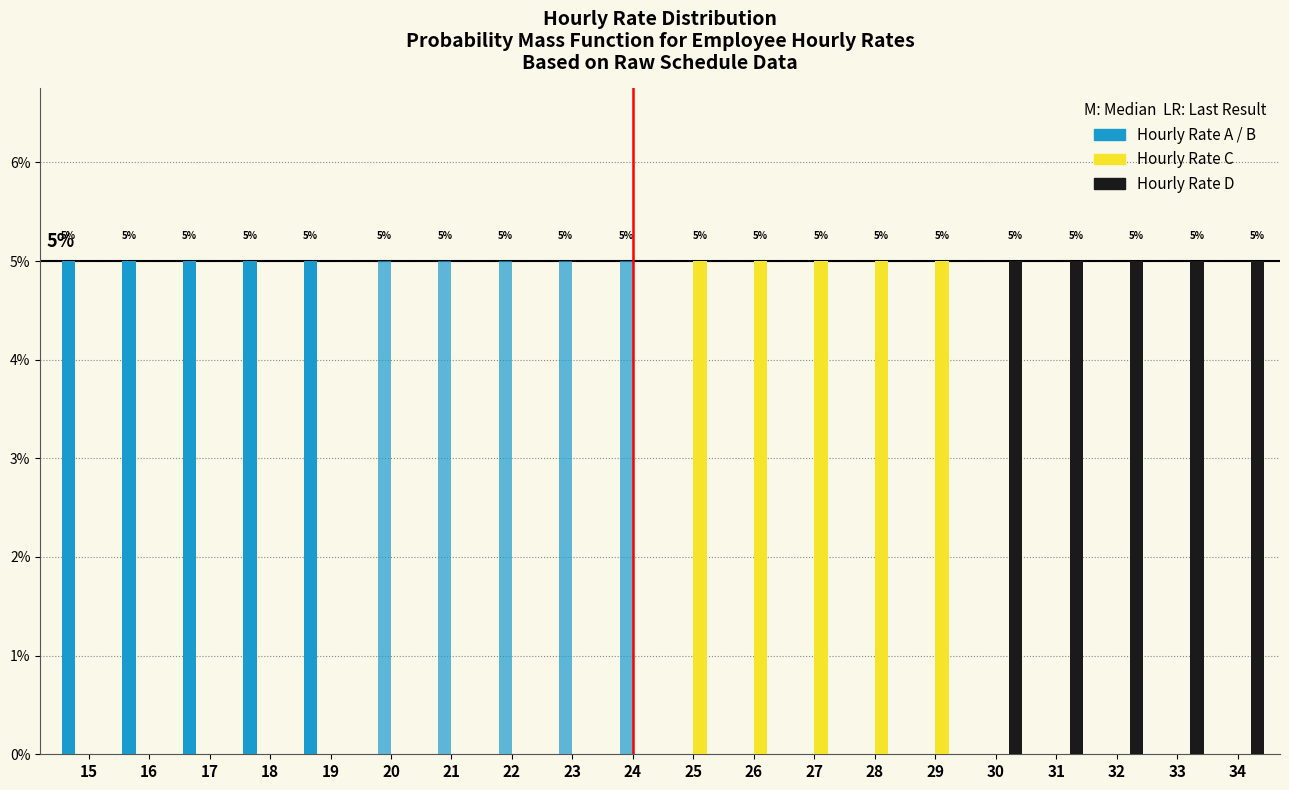

Are the bars horizontal?

No